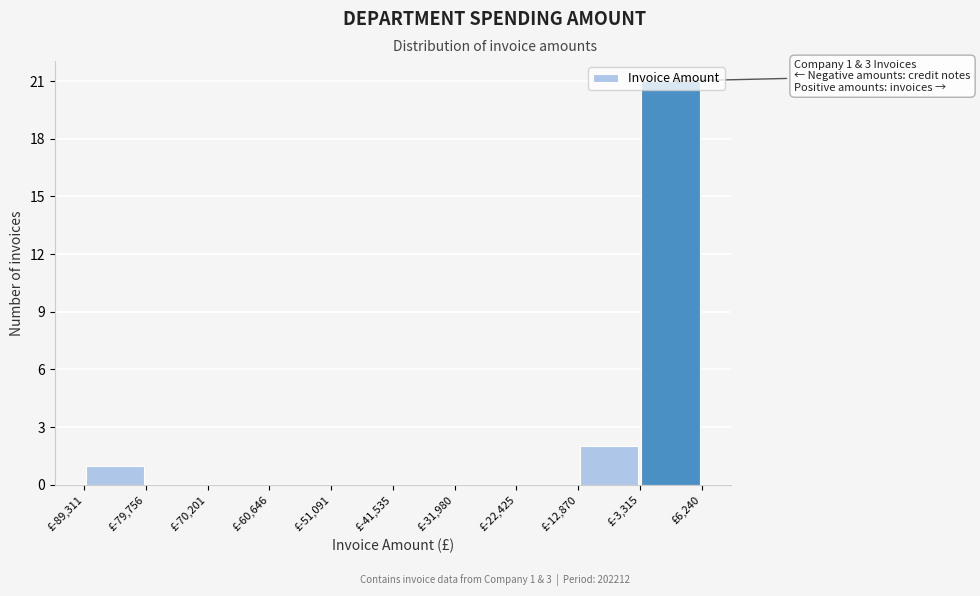

Which range on the x-axis has the tallest bar?

-3000 to 6000